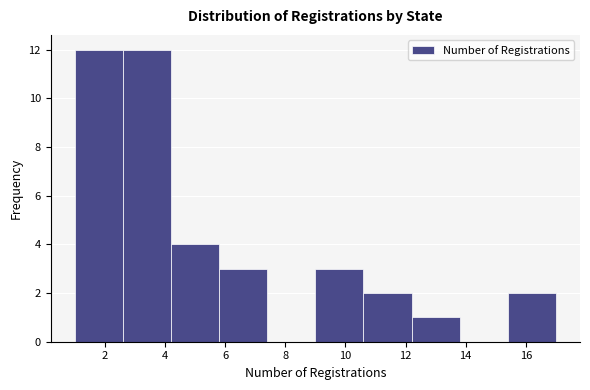

How tall is the bar that spans 15.4 to 17.0 on the x-axis? The values are not printed on the chart, so give them approximately, as read against the axis.

2